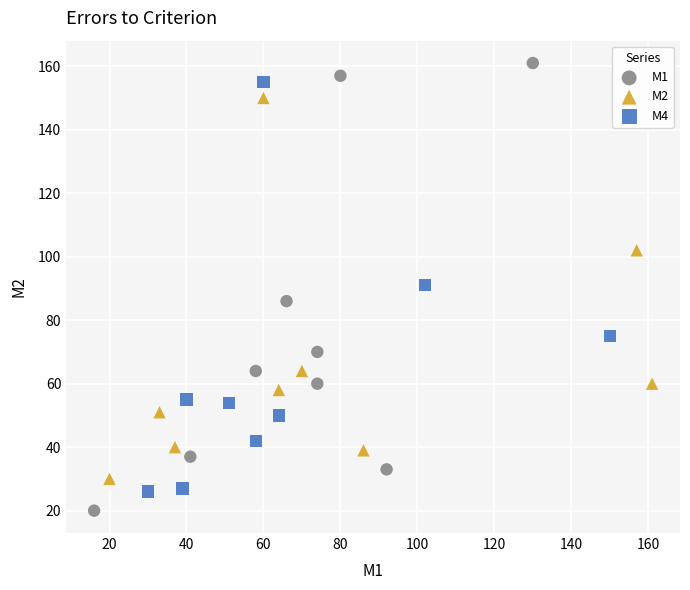

What are all the series names shown in the legend?

M1, M2, M4